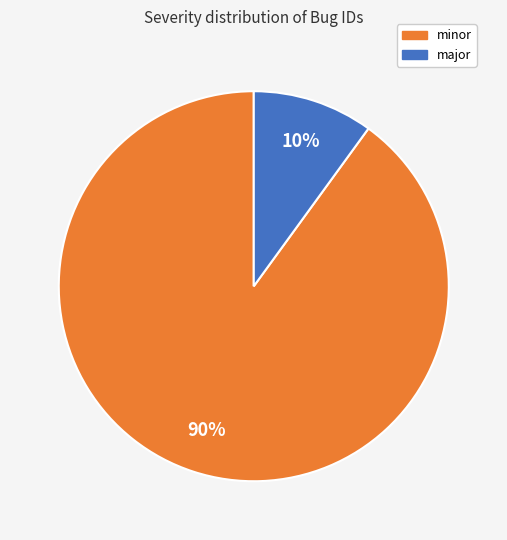

To the nearest percent, what is the combined percentage of major and minor?

100%